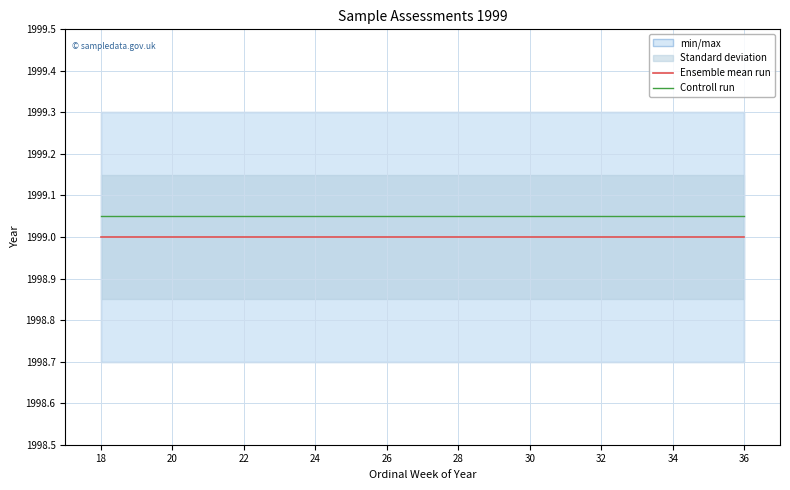

True or false: Controll run and Ensemble mean run intersect in this chart.

False